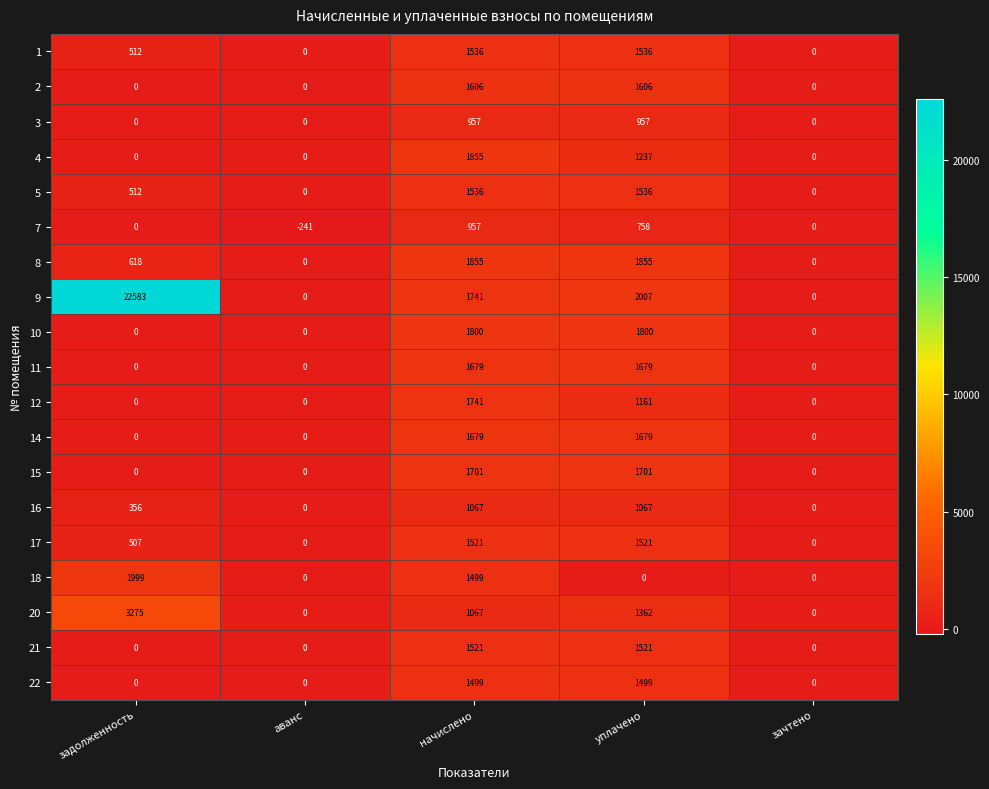

Between задолженность and зачтено, which series saw the biggest shift?

9